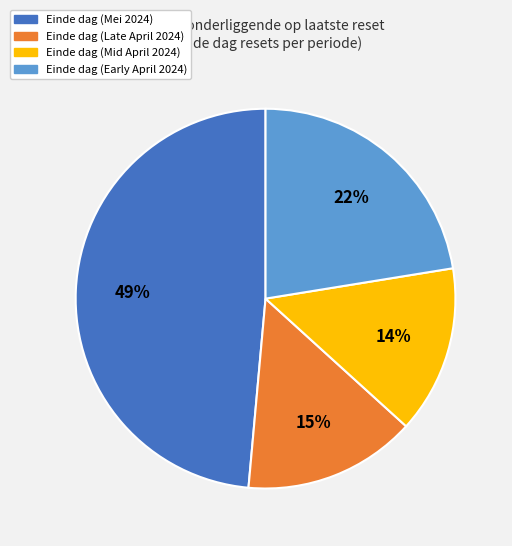

To the nearest percent, what is the average slice percentage?

25%